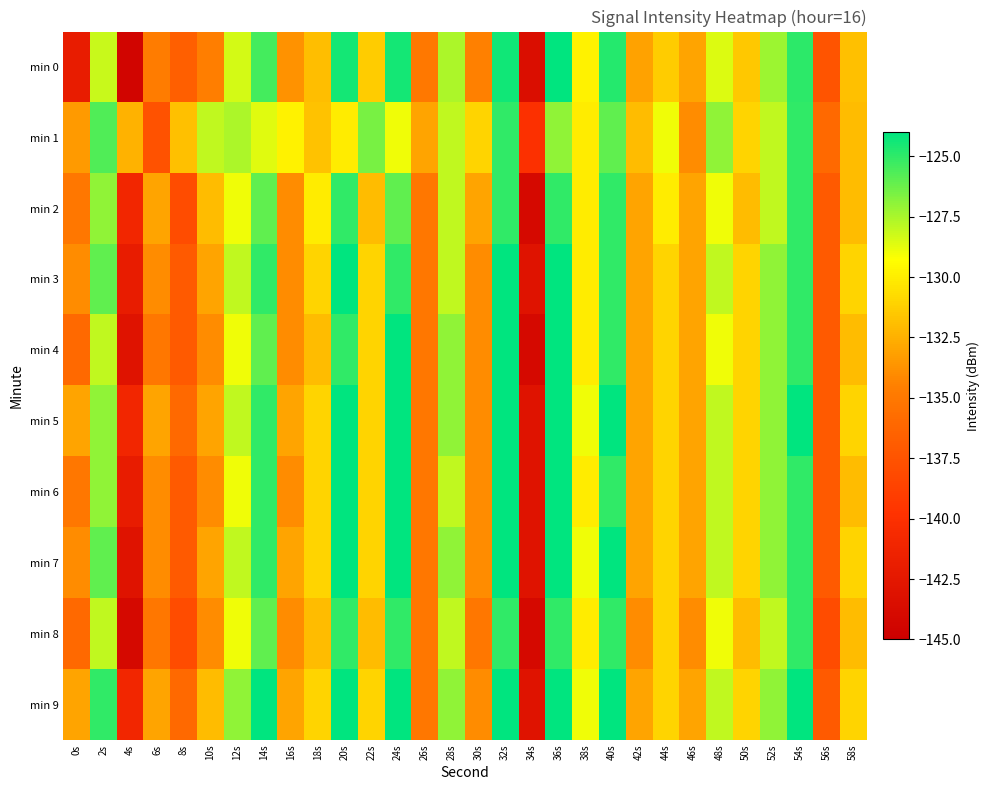

What is the minimum value shown in the chart?

-144.4